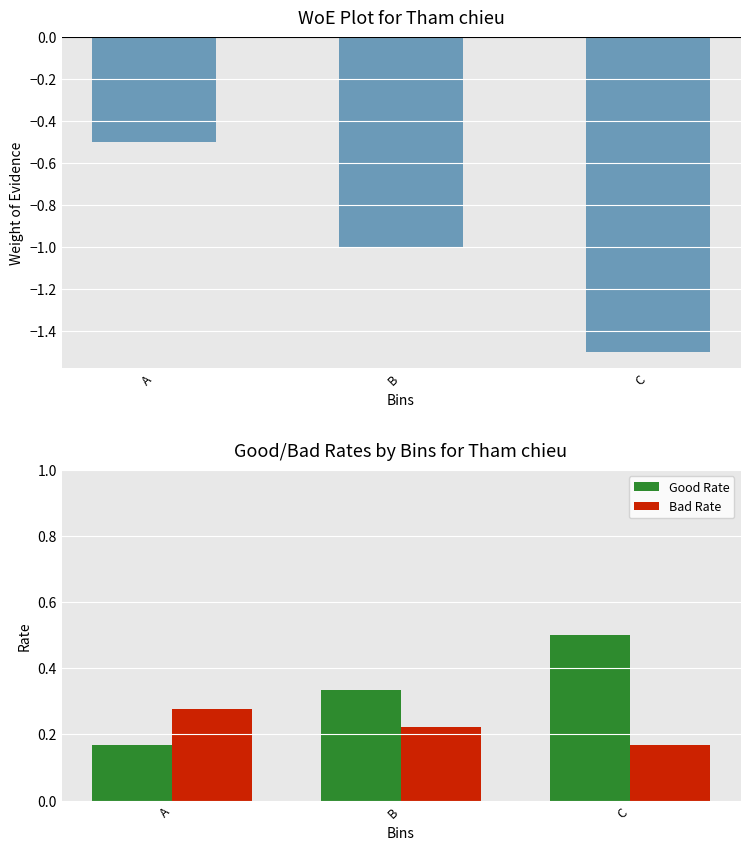

How many bars are there in total?

9